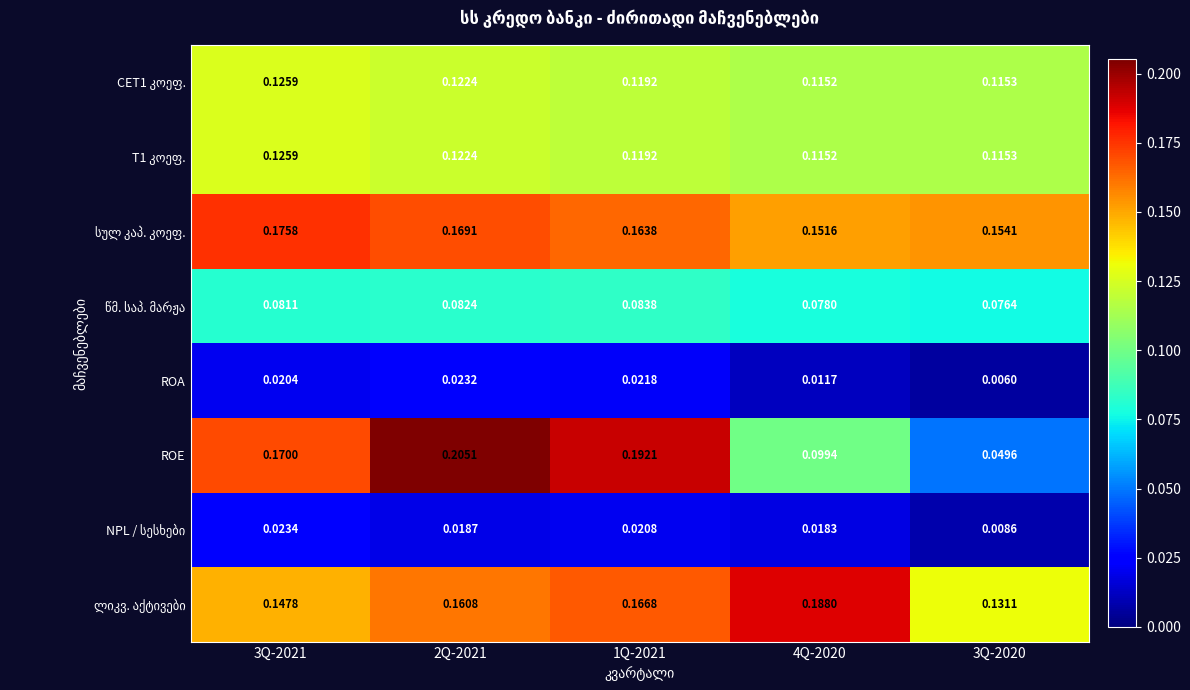

Which series has the largest range (max minus min)?

ROE